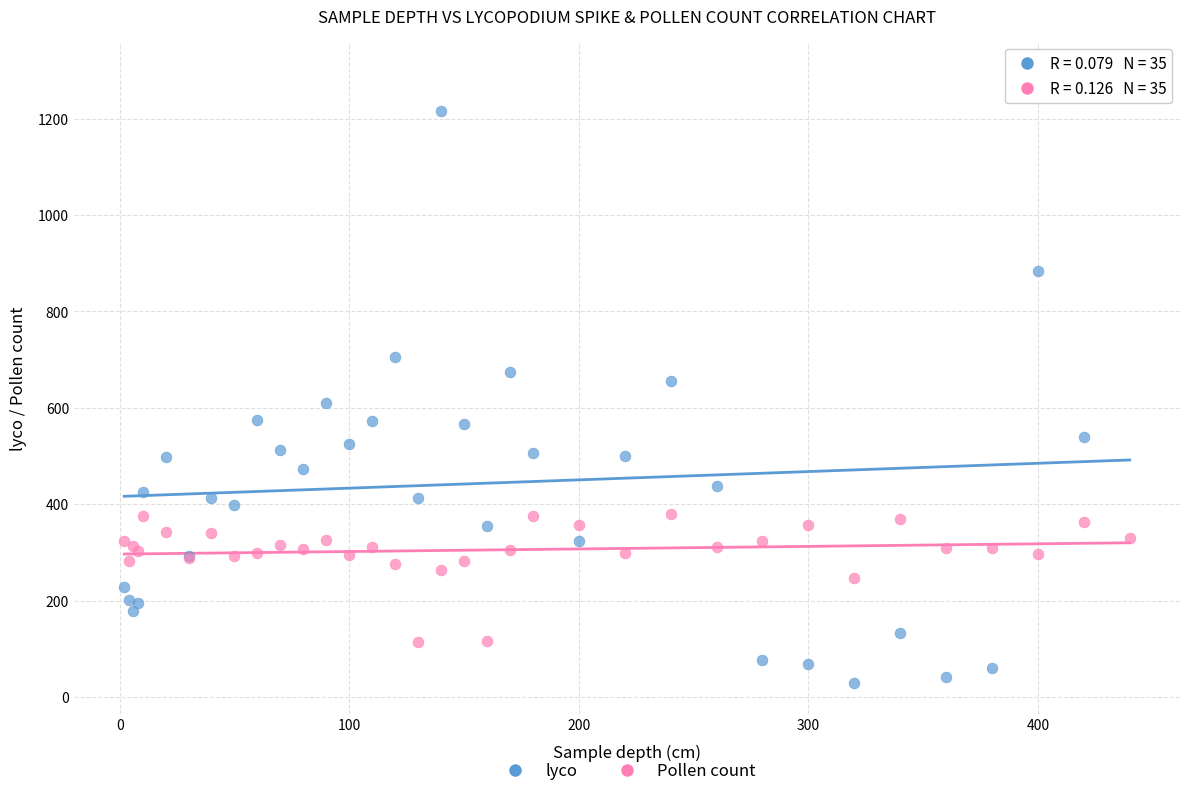

Which series contains the highest Y value?

lyco